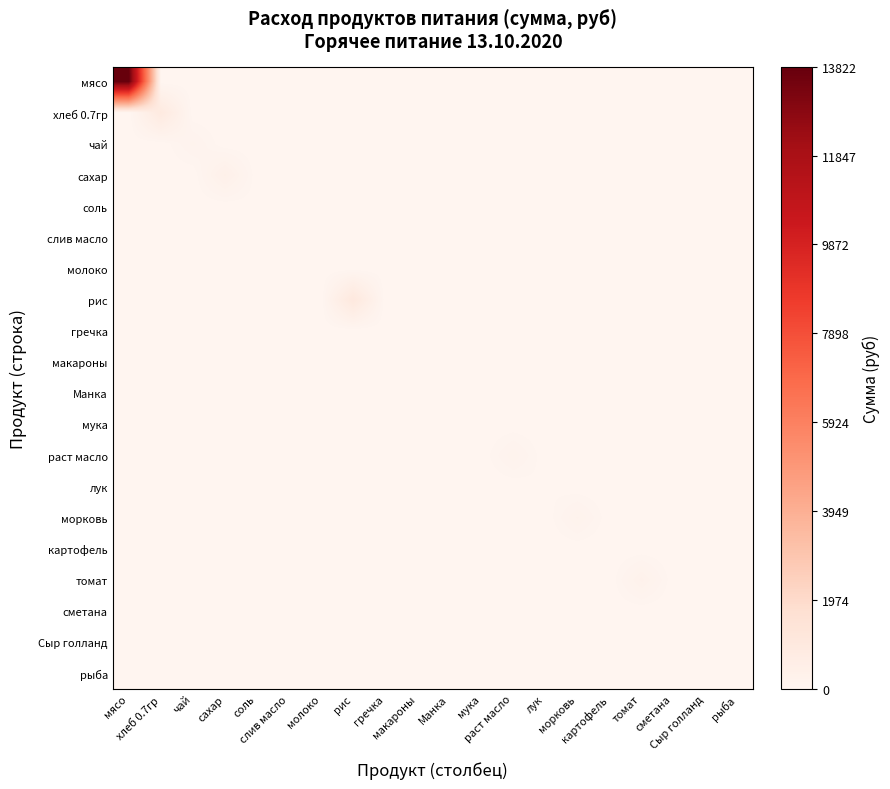

At which category is the sum across all series the highest?

мясо